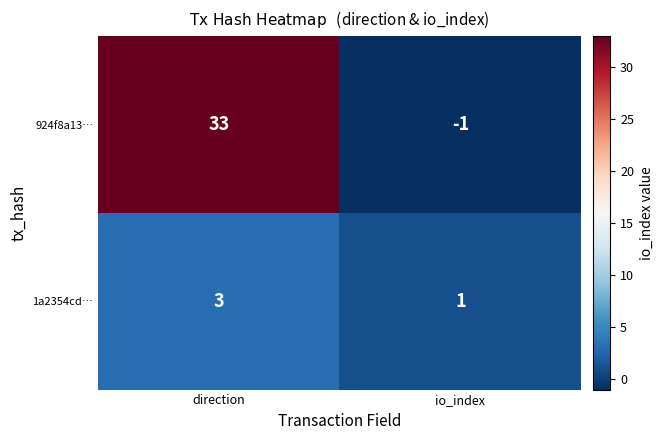

Reading right to left, what are all the values shown in this chart?

924f8a13…: -1	33
1a2354cd…: 1	3